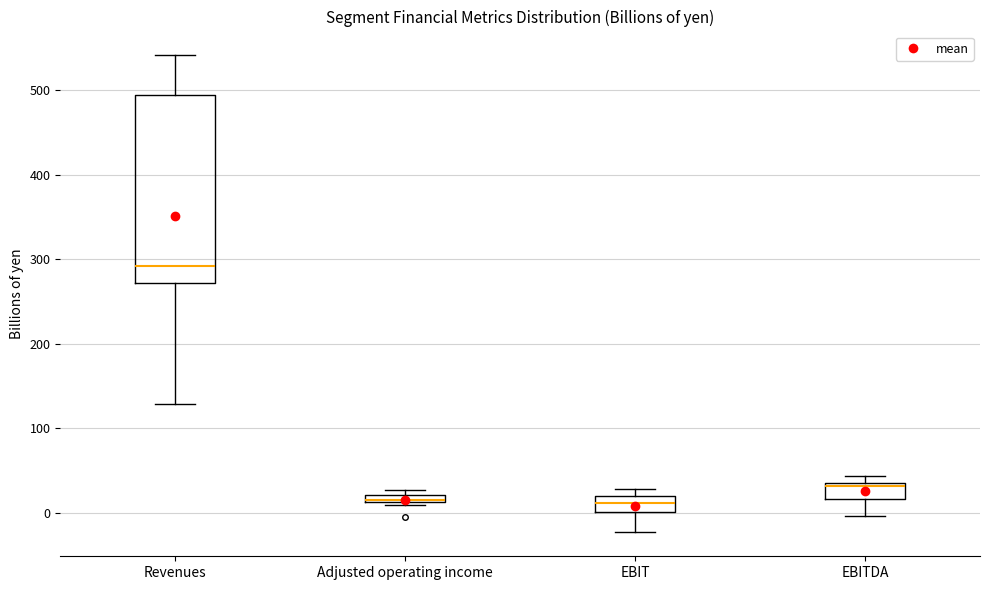

Where does the median line of the box for EBIT sit on the y-axis? The values are not printed on the chart, so give them approximately, as read against the axis.

10